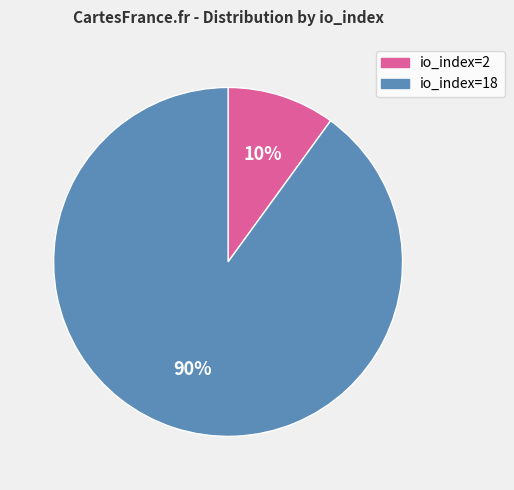

What percentage is the io_index=18 slice, to the nearest percent?

90%